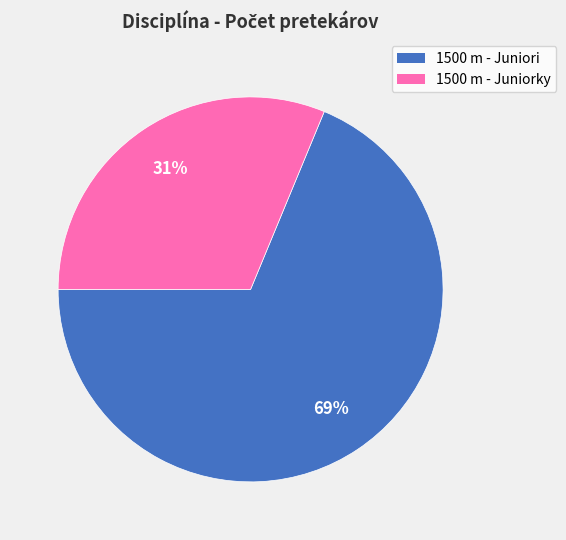

Is 1500 m - Juniori the majority of the pie?

Yes